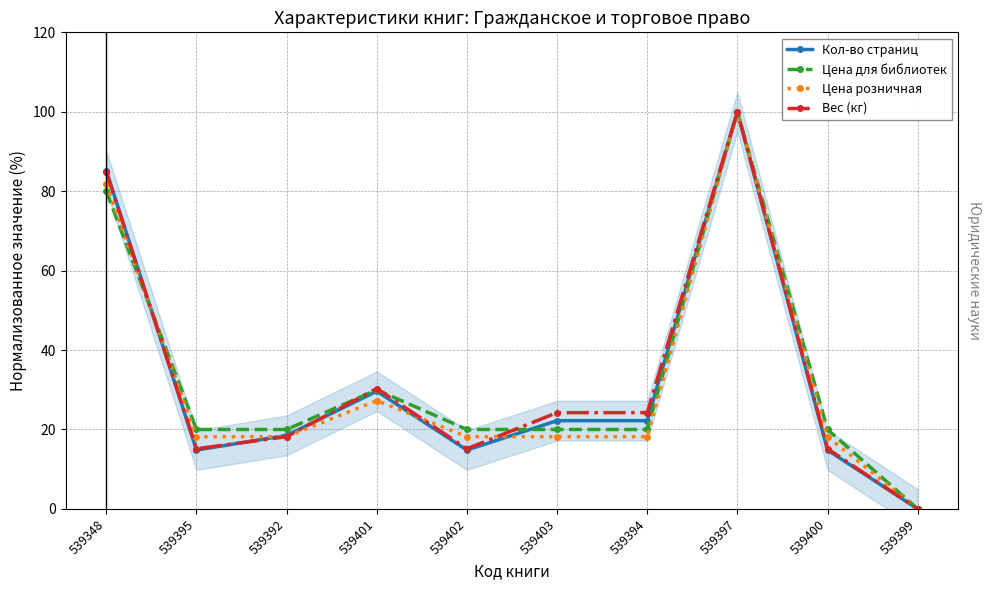

Does the chart display data point markers on the line(s)?

Yes